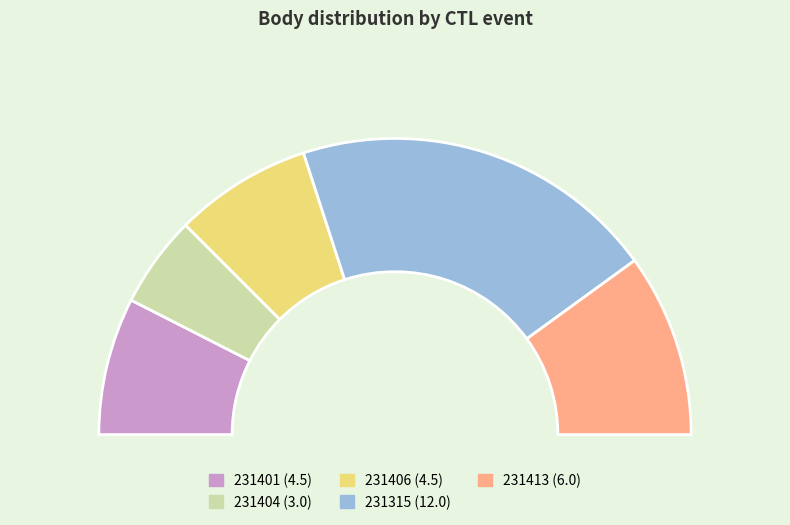

The 231404 slice represents 21% of the pie. True or false?

False